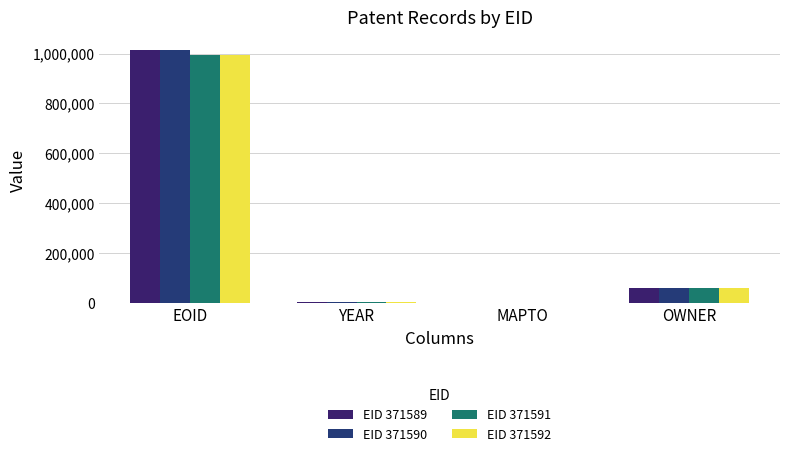

What are all the series names shown in the legend?

EID 371589, EID 371590, EID 371591, EID 371592